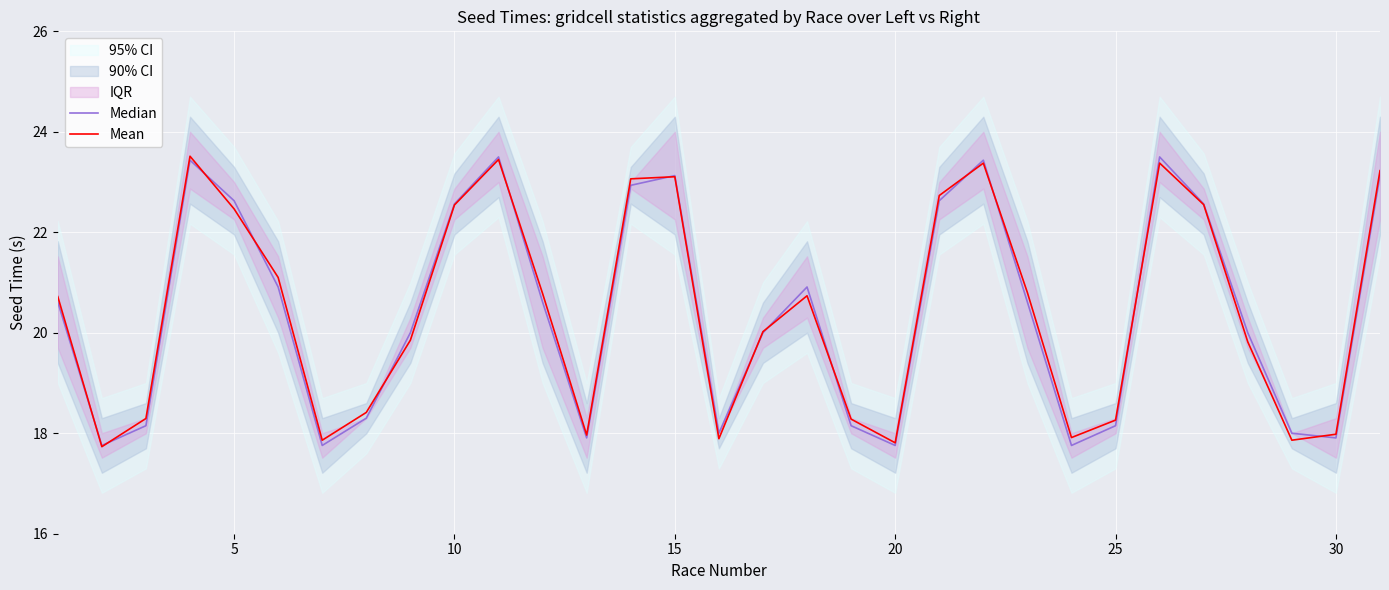

How many lines are shown in the chart?

2